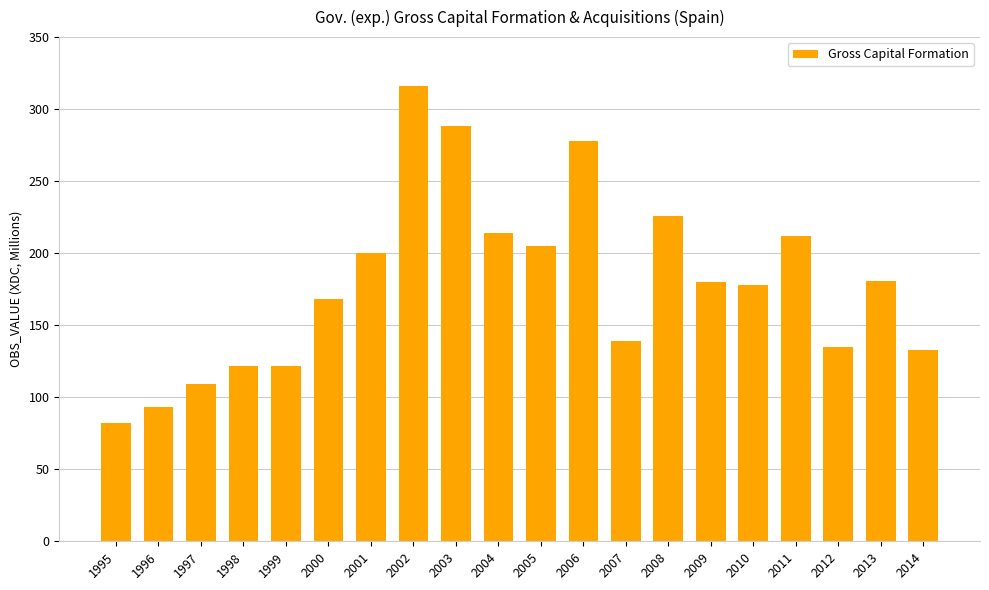

Which category has the highest value across all series?

2002